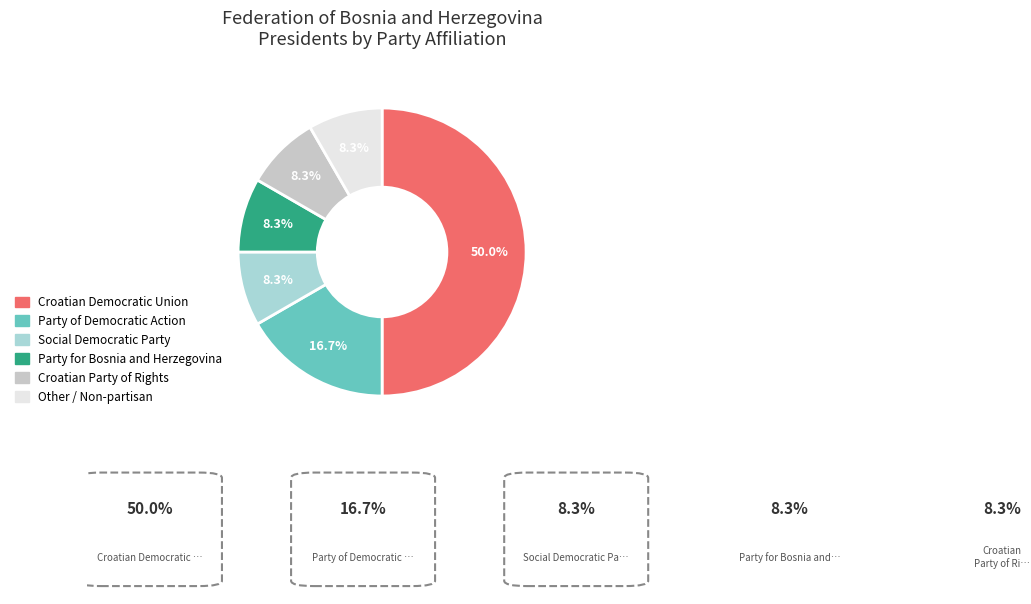

Rank the categories by value from lowest to highest.

Social Democratic Party of Bosnia and Herzegovina, Party for Bosnia and Herzegovina, Croatian Party of Rights of Bosnia and Herzegovina, Other / Non-partisan, Party of Democratic Action, Croatian Democratic Union of Bosnia and Herzegovina